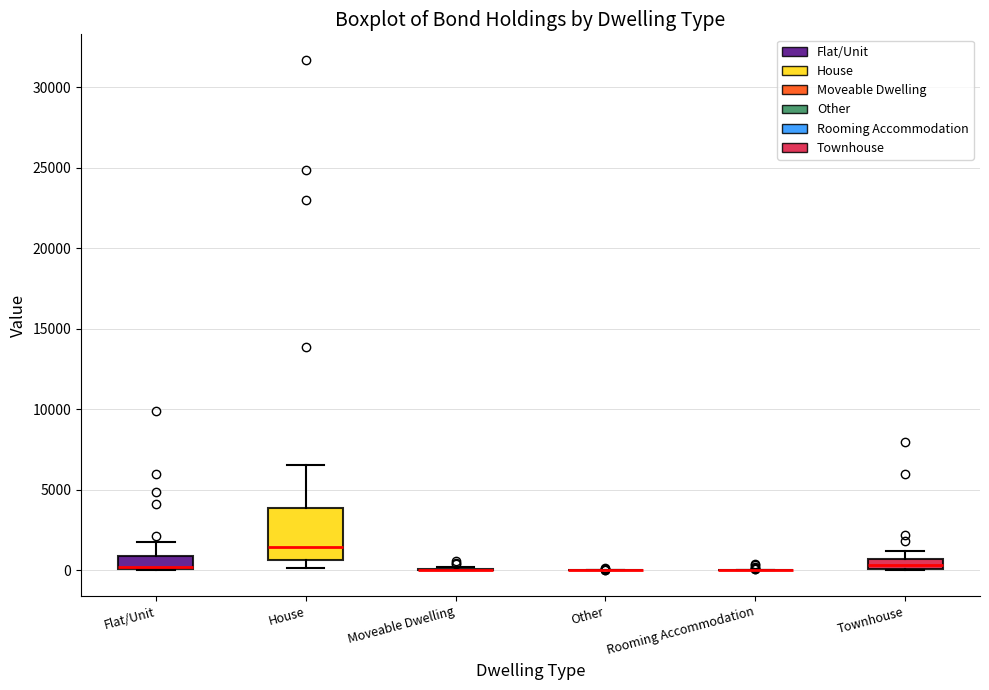

Which box is the tallest, from its lower edge to its upper edge?

House